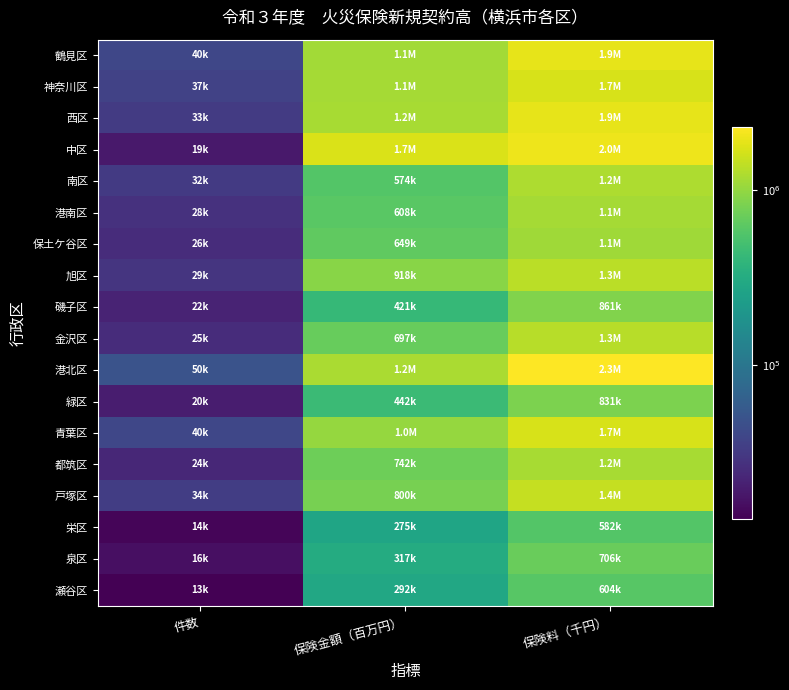

What is the difference between the highest and lowest values at 保険金額（百万円）?

1455624